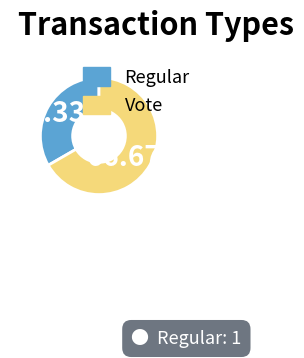

Is it true that Vote is 67% of the pie?

True